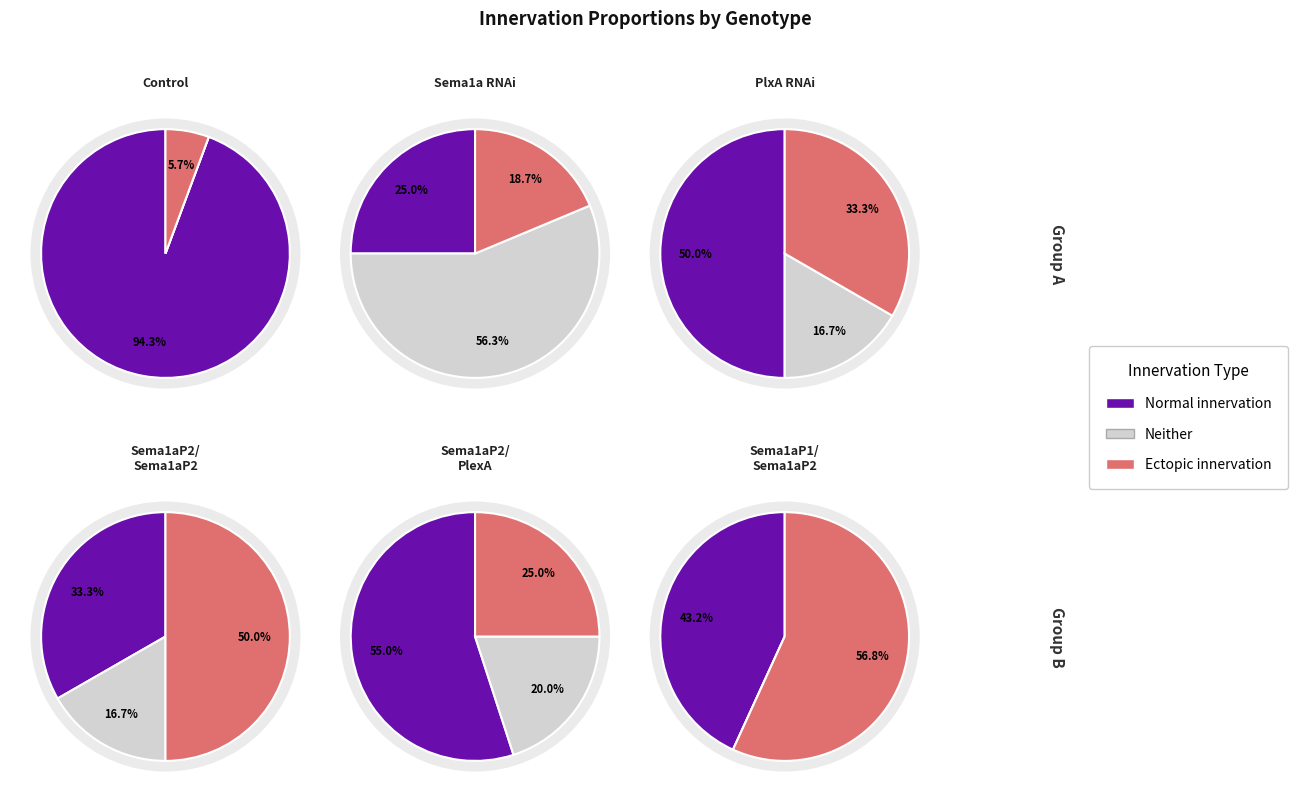

Does 2 account for over 50% of the chart?

No